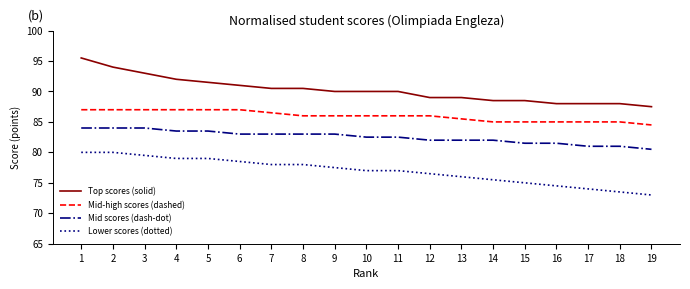

At 1, list the series in order from smallest to largest.

Lower scores (dotted), Mid scores (dash-dot), Mid-high scores (dashed), Top scores (solid)